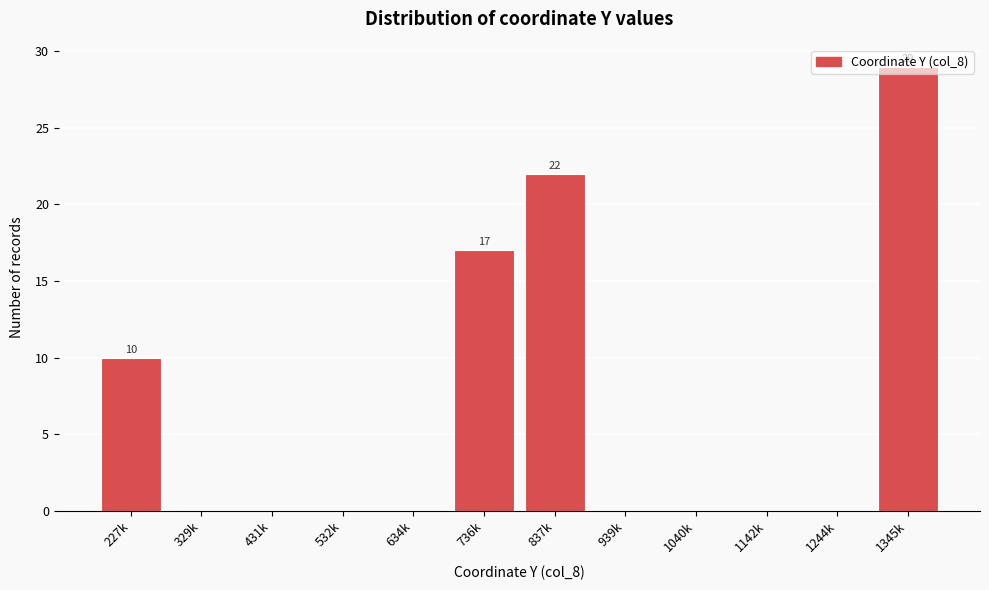

What is the greatest value displayed?

29